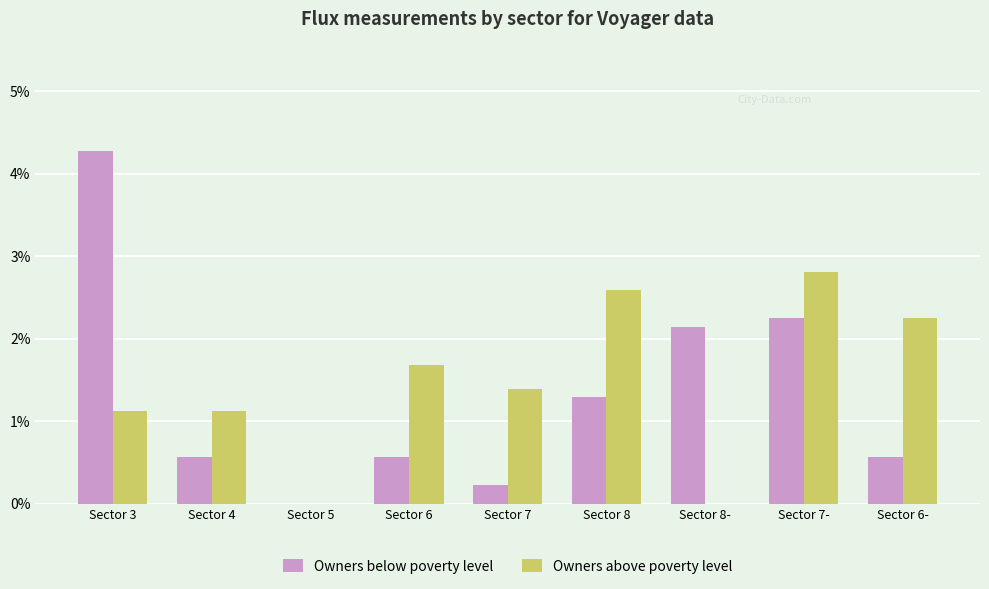

Reading left to right, what are all the values shown in this chart?

Owners below poverty level: Sector 3=0.0	Sector 4=0.0	Sector 5=0.0	Sector 6=0.0	Sector 7=0.0	Sector 8=0.0	Sector 8-=0.0	Sector 7-=0.0	Sector 6-=0.0
Owners above poverty level: Sector 3=0.0	Sector 4=0.0	Sector 5=0.0	Sector 6=0.0	Sector 7=0.0	Sector 8=0.0	Sector 8-=0.0	Sector 7-=0.0	Sector 6-=0.0